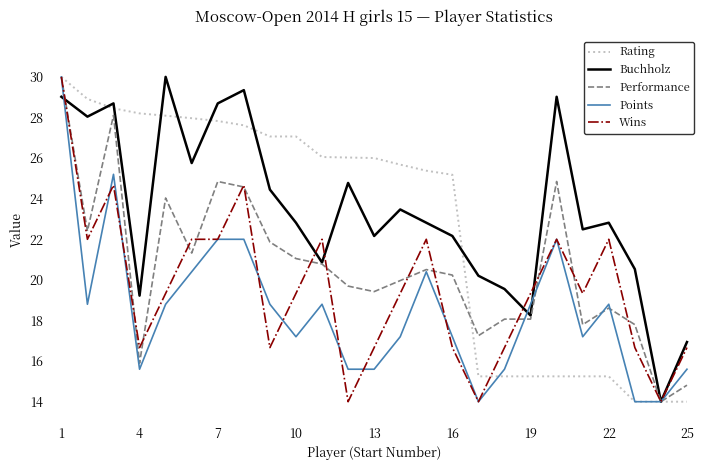

What is the minimum value shown in the chart?

14.0